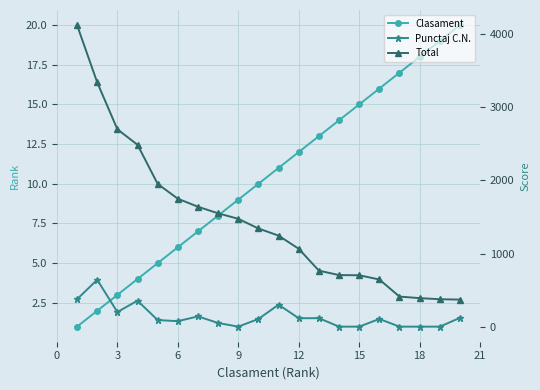

Is this an area chart (filled region under the line)?

No